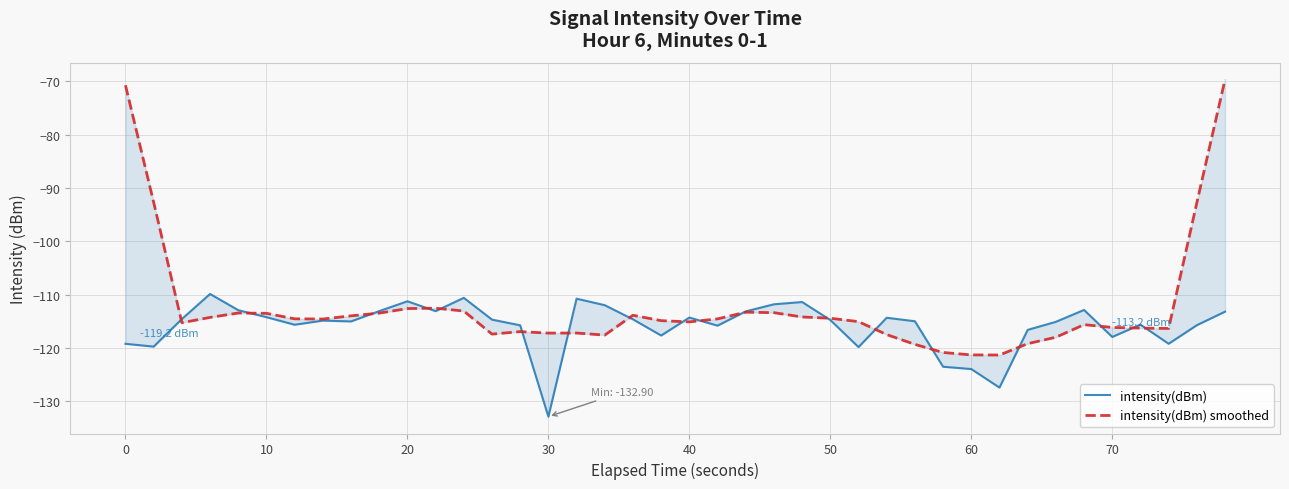

What is the value of the intensity(dBm) point at the 27th from the left?

-119.9